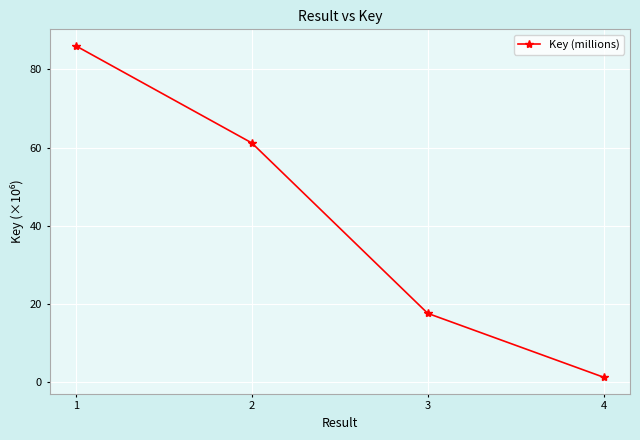

Reading left to right, transcribe all the data shown in this chart.

1=86.0	2=61.2	3=17.6	4=1.2